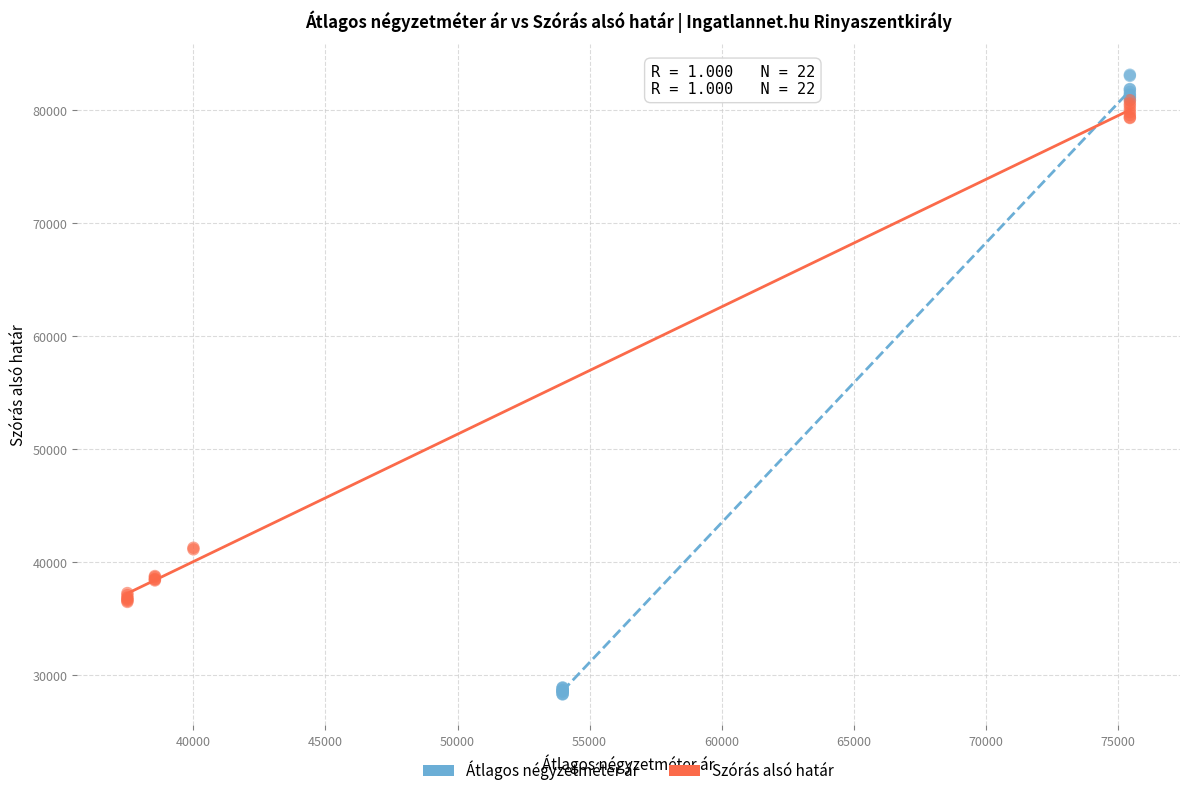

Which series has the widest spread of Y values?

Átlagos négyzetméter ár